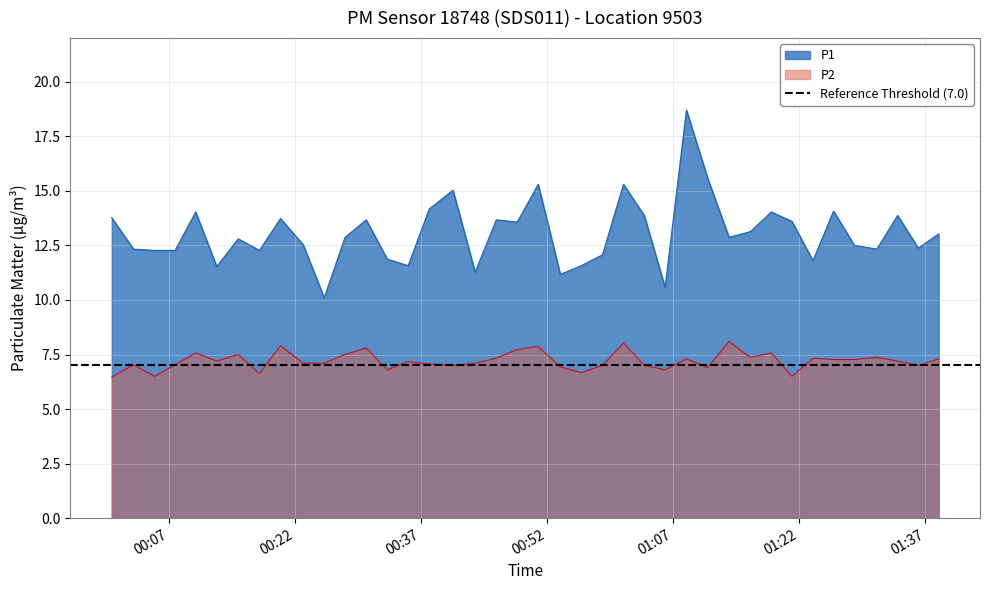

What is the difference between the maximum and minimum values in the P1 series?

8.6